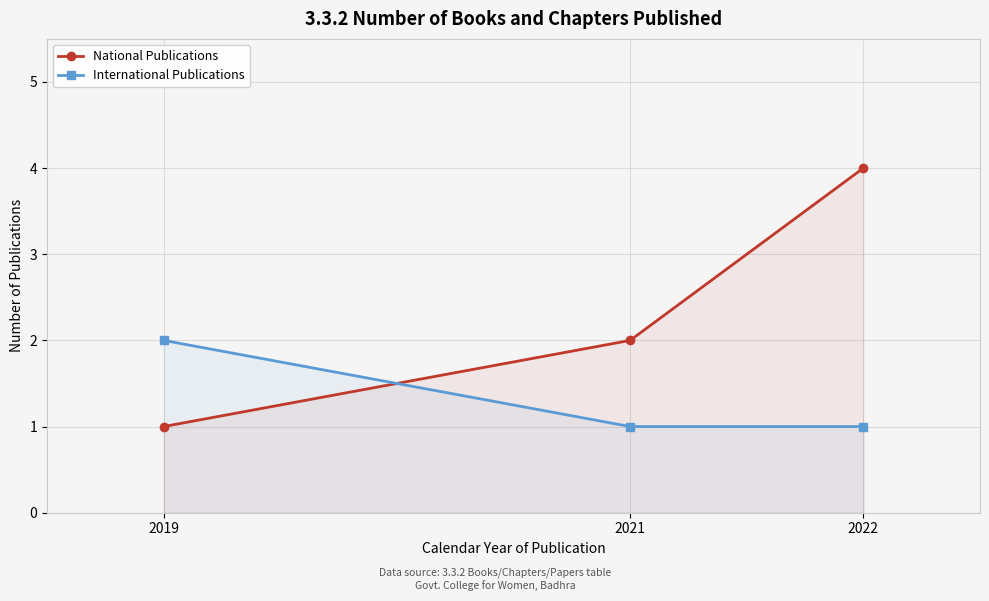

True or false: National Publications has a value of 4 at 2021.

False